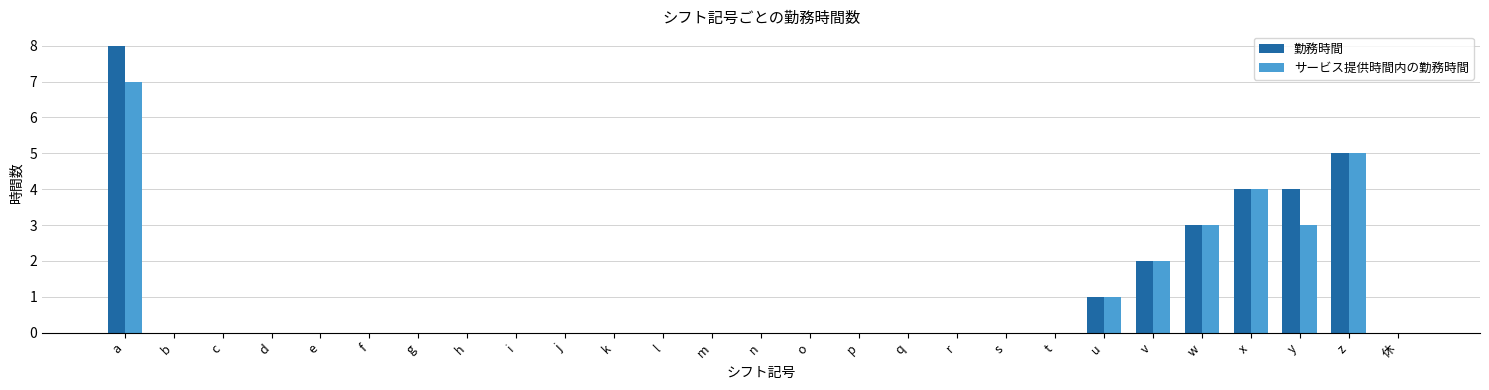

At which category is the sum across all series the highest?

a